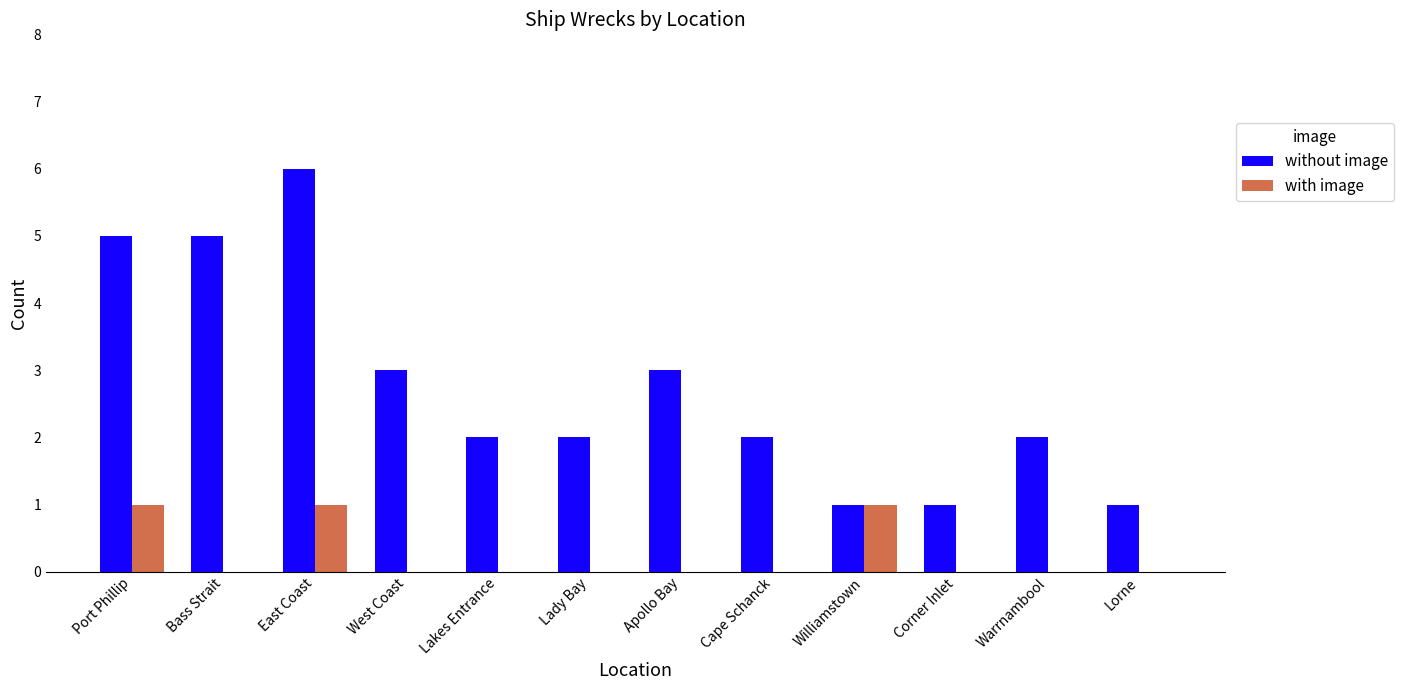

What is the maximum value shown in the chart?

6